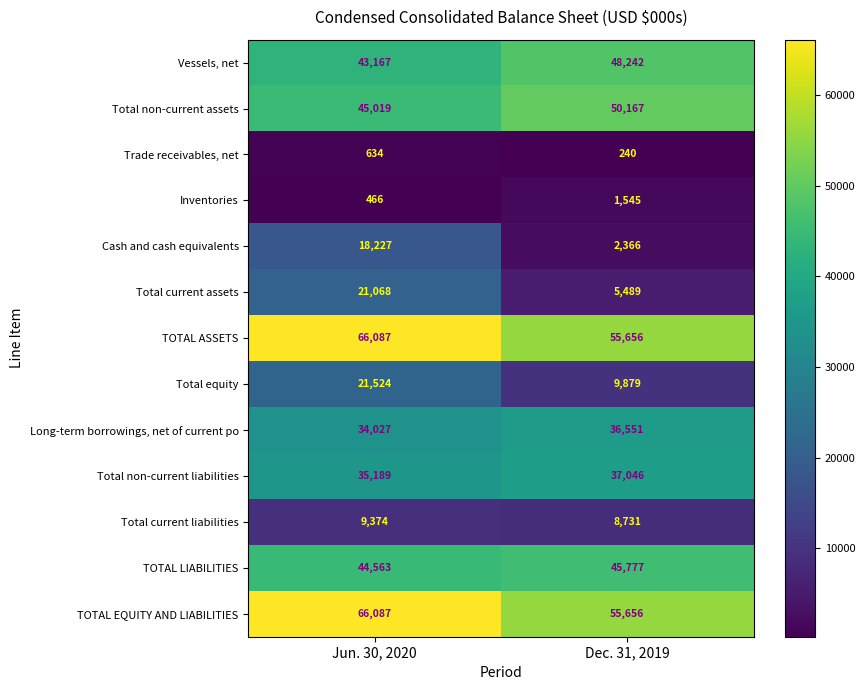

Between Jun. 30, 2020 and Dec. 31, 2019, which series saw the biggest shift?

Cash and cash equivalents